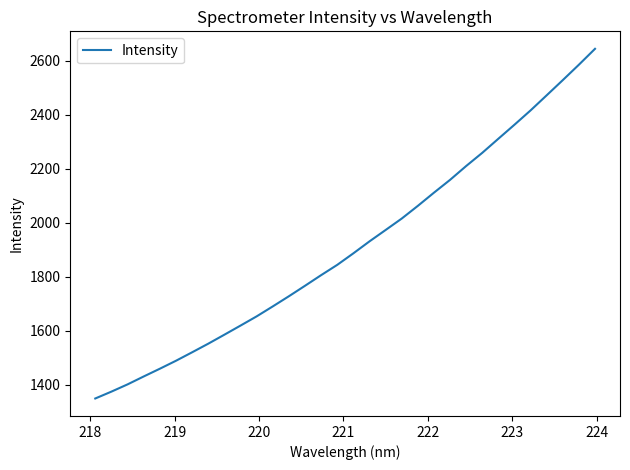

What is the maximum value shown in the chart?

2643.6